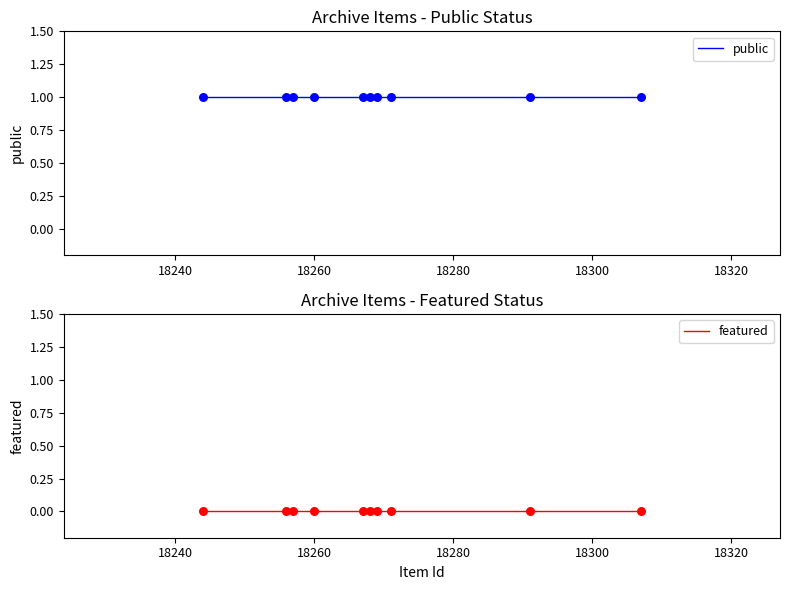

Which series contains the highest Y value?

public